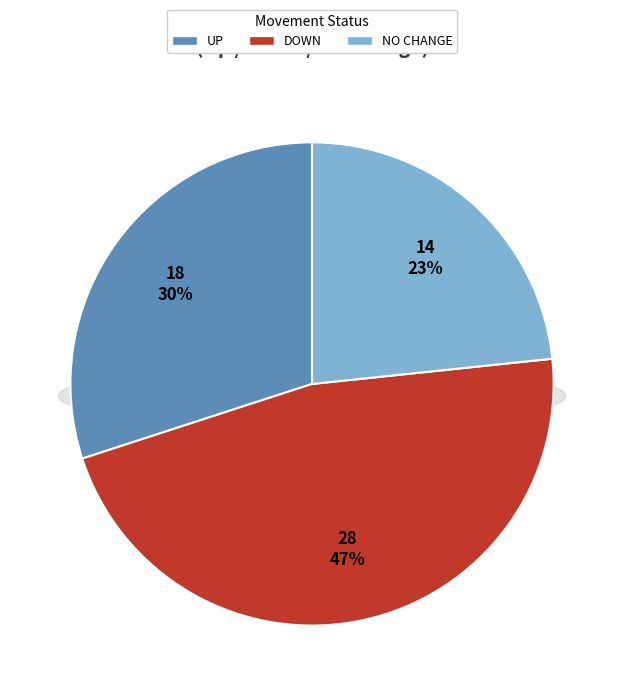

Is the sum of - and down greater than half?

Yes